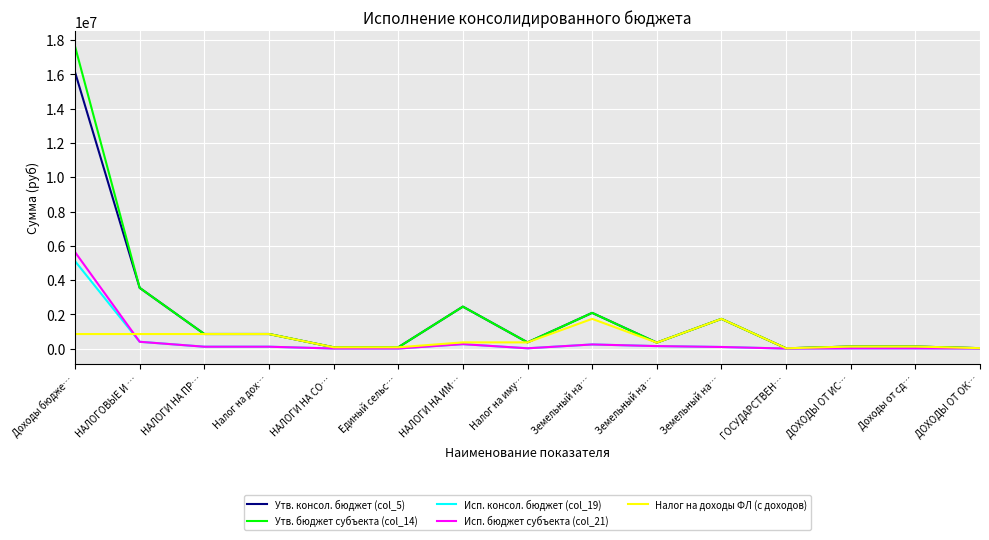

Which series has the widest spread of values?

Утв. бюджет субъекта (col_14)